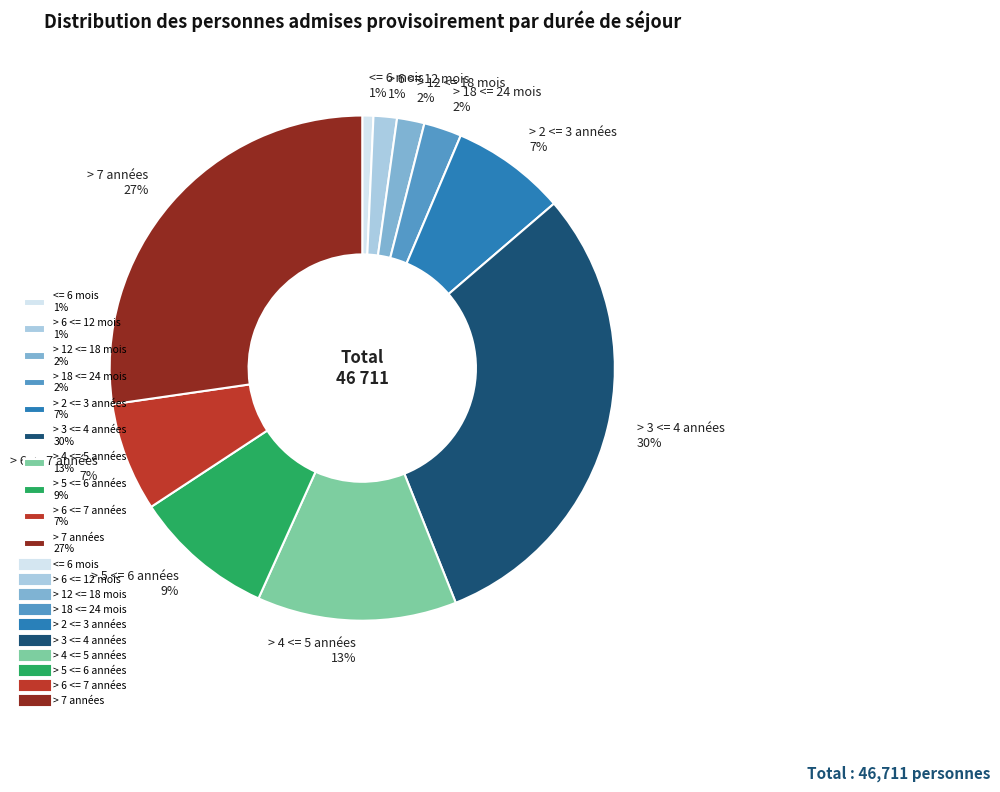

The > 7 années slice represents 27% of the pie. True or false?

True